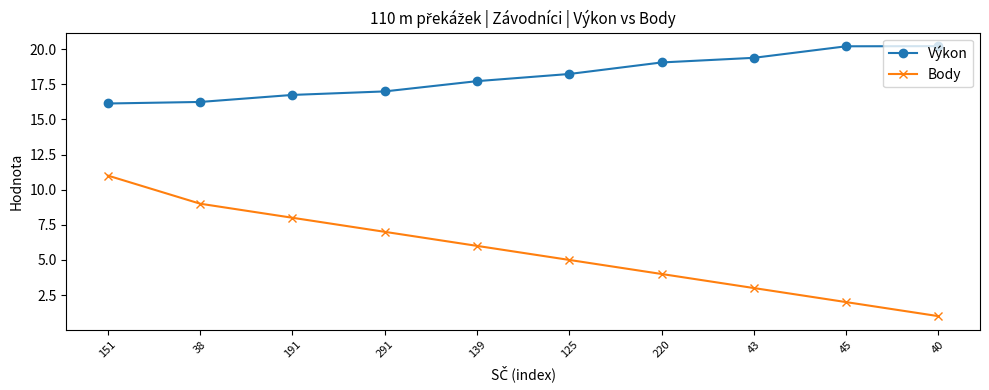

What is the lowest value of the Výkon series?

16.1